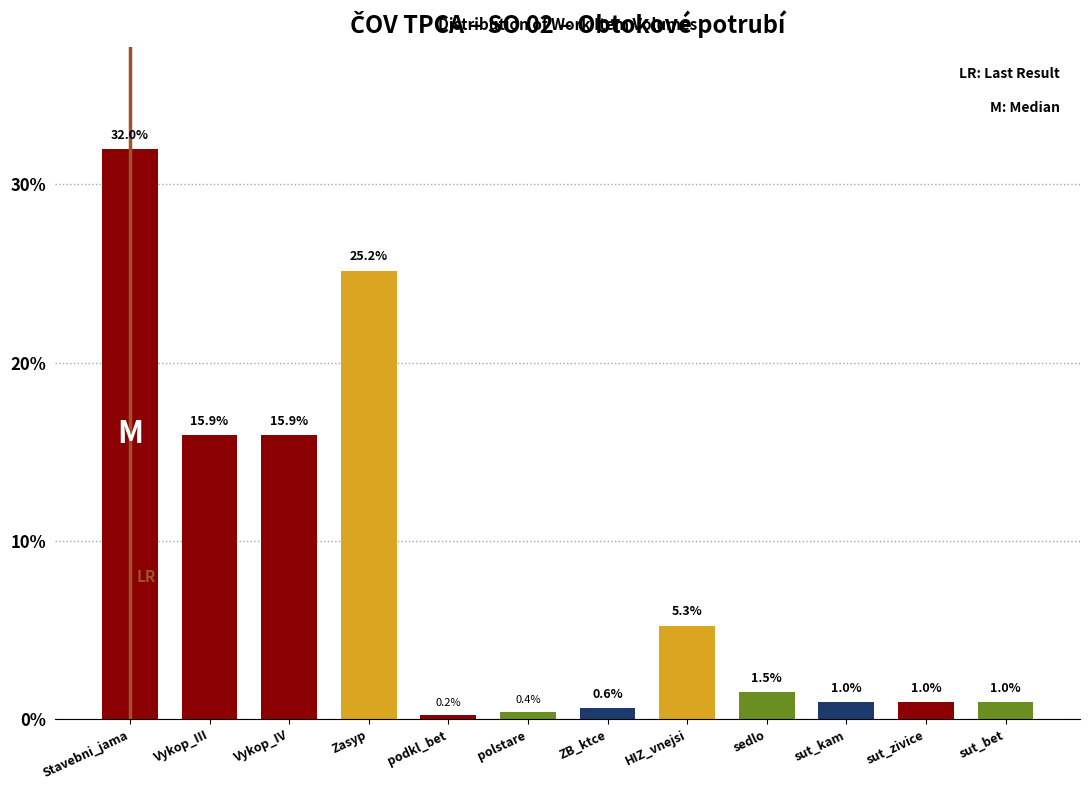

Reading right to left, what are all the values shown in this chart?

sut_bet=1.0	sut_zivice=1.0	sut_kam=1.0	sedlo=1.5	HIZ_vnejsi=5.3	ZB_ktce=0.6	polstare=0.4	podkl_bet=0.2	Zasyp=25.2	Vykop_IV=15.9	Vykop_III=15.9	Stavebni_jama=32.0